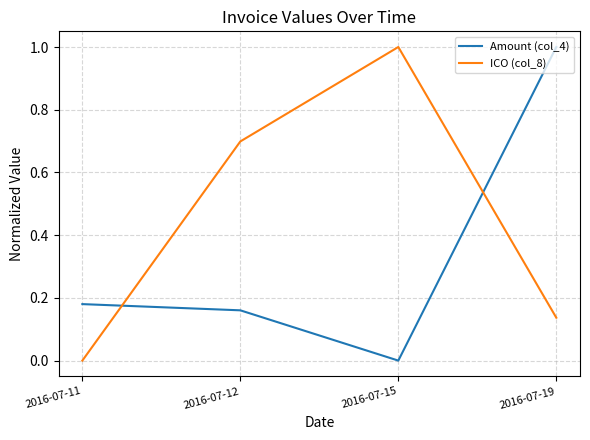

At 2016-07-19, list the series in order from largest to smallest.

Amount (col_4), ICO (col_8)